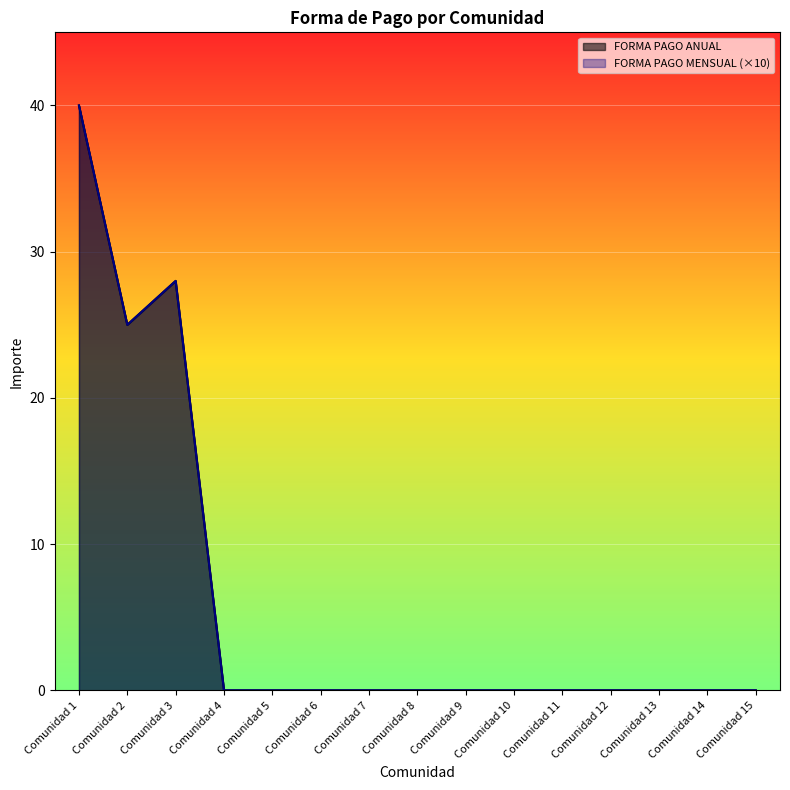

Which series has the largest total across all categories?

FORMA PAGO ANUAL